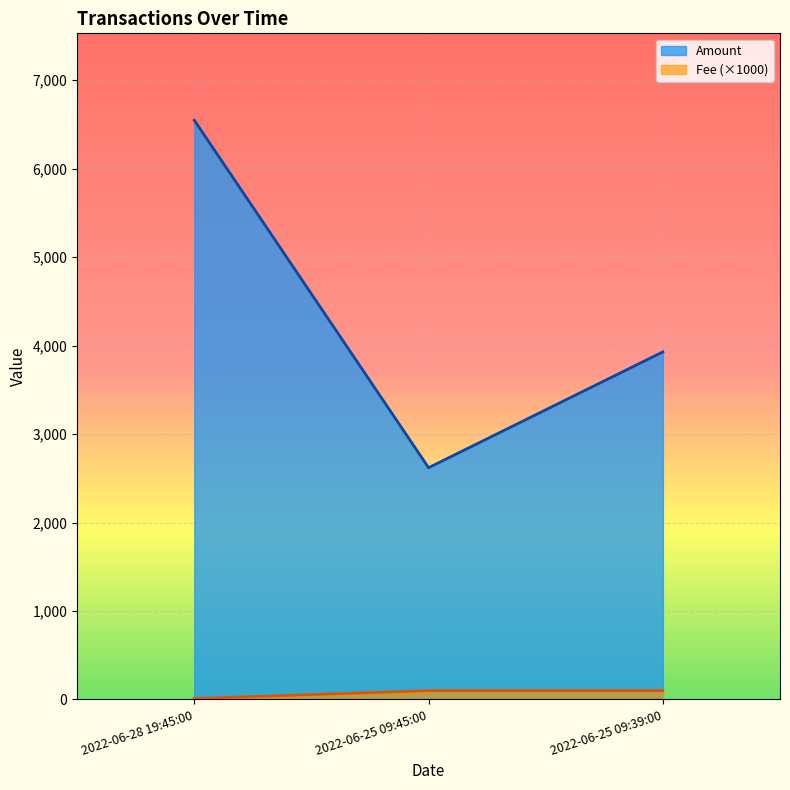

At which category is the sum across all series the highest?

2022-06-28 19:45:00